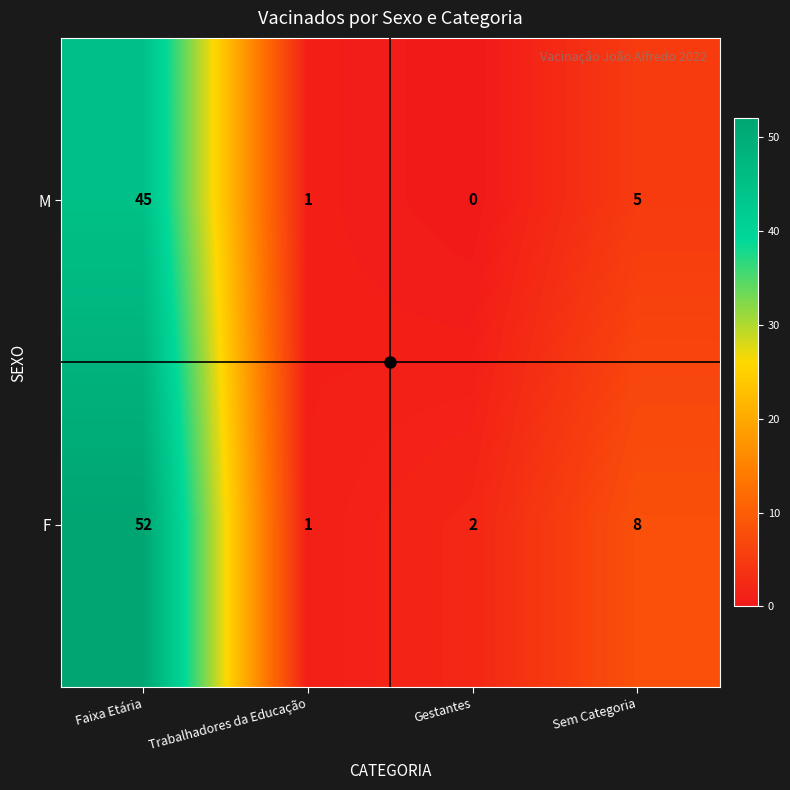

Which series changed the most between Faixa Etária and Trabalhadores da Educação?

F